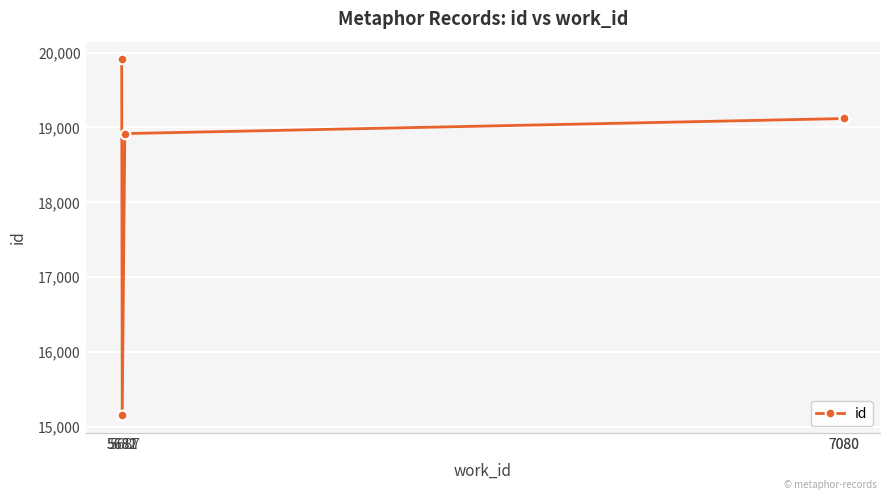

How many lines are shown in the chart?

1